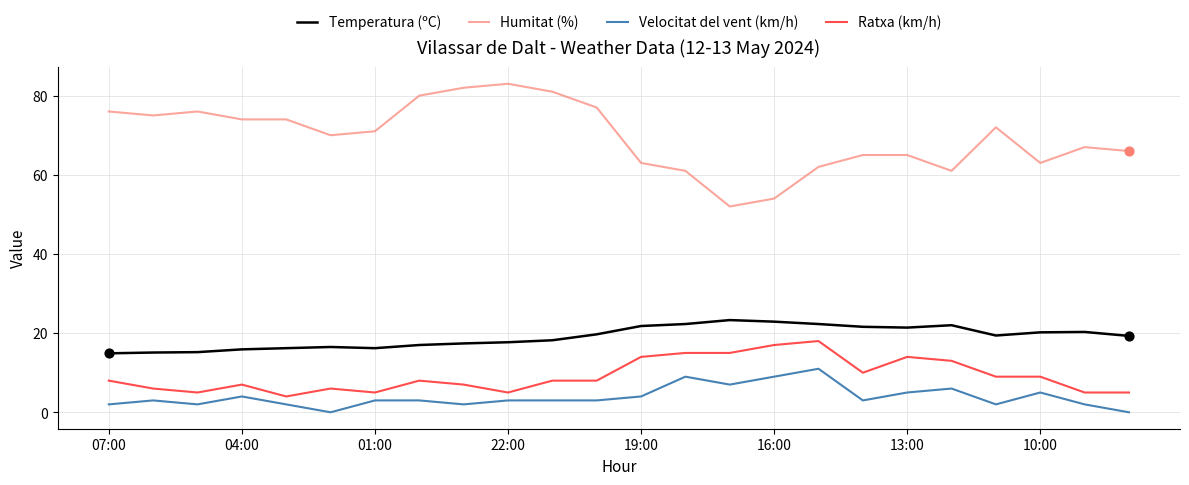

Which series has the largest total across all categories?

Humitat (%)